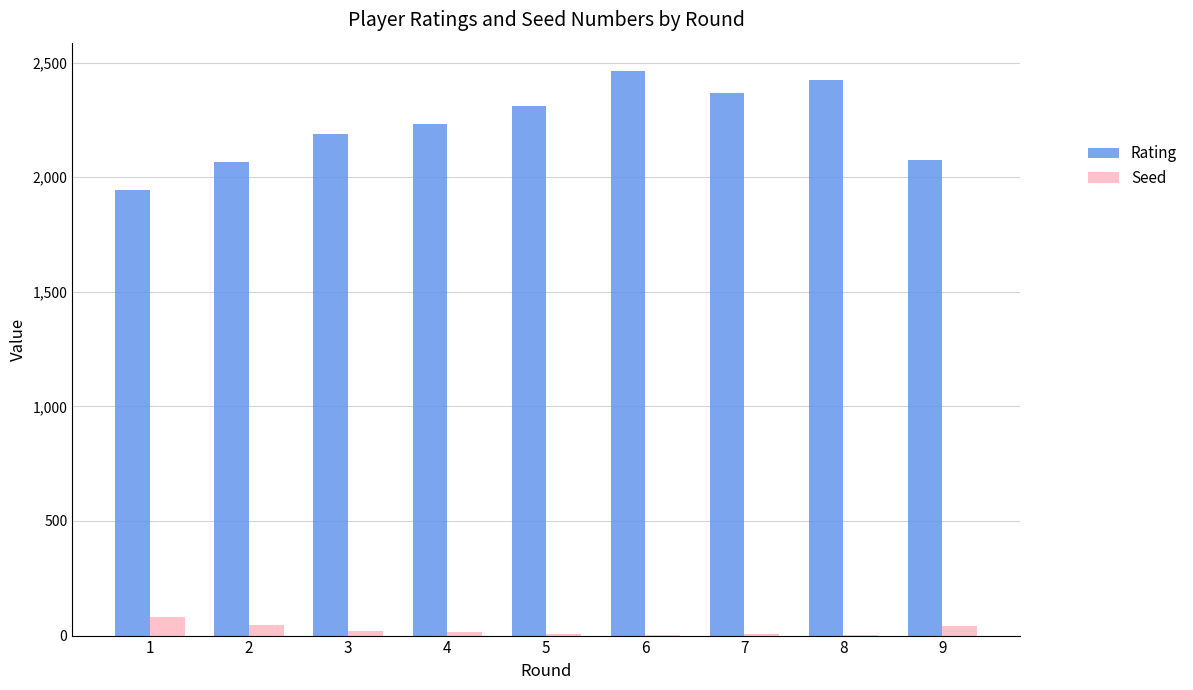

Does the chart contain stacked bars?

No